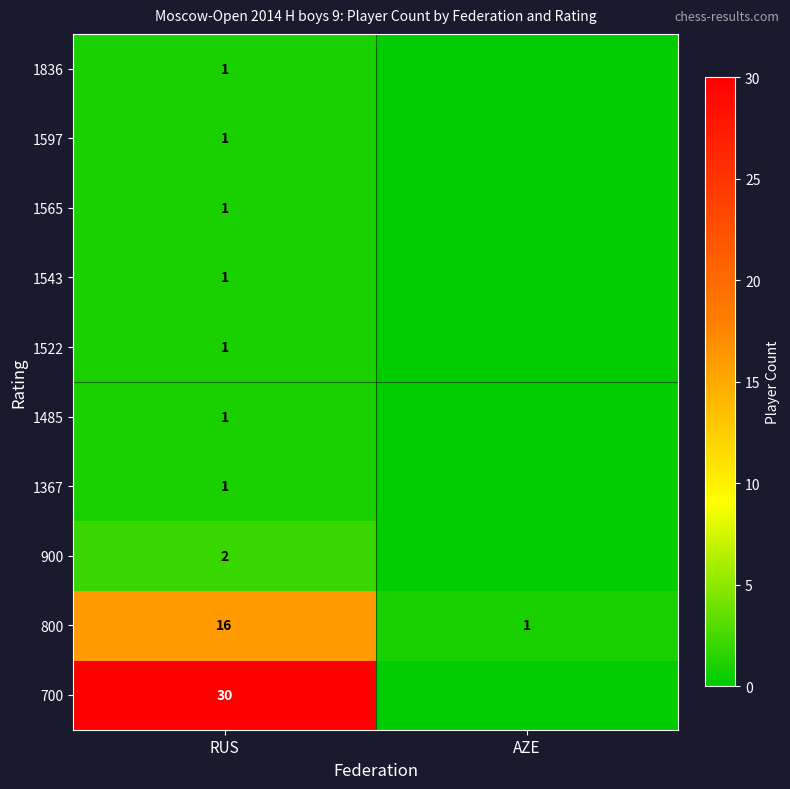

What is the sum of the 800 values at RUS and AZE?

17